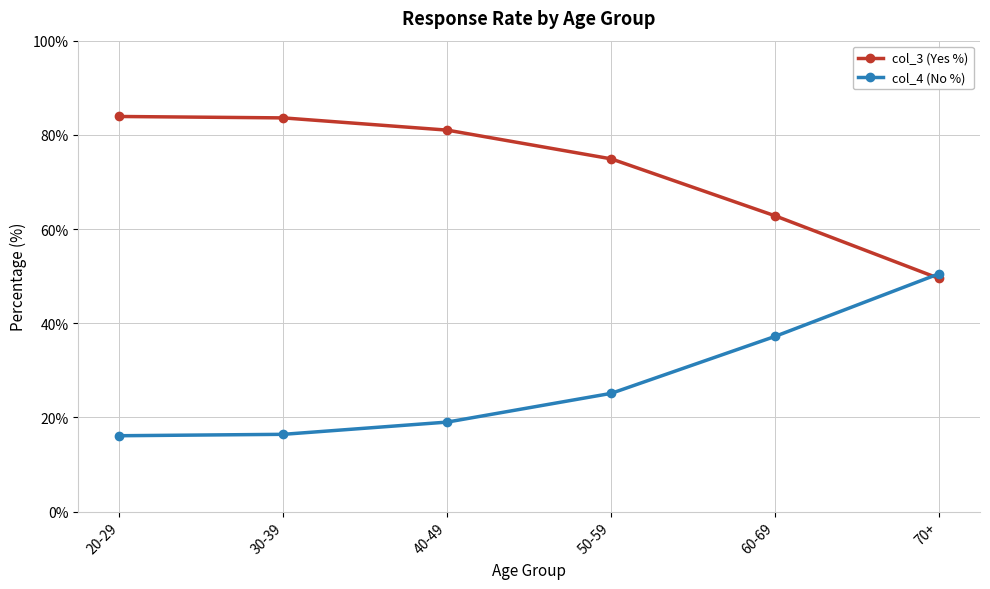

What is the highest value of the col_3 (Yes %) series?

83.9